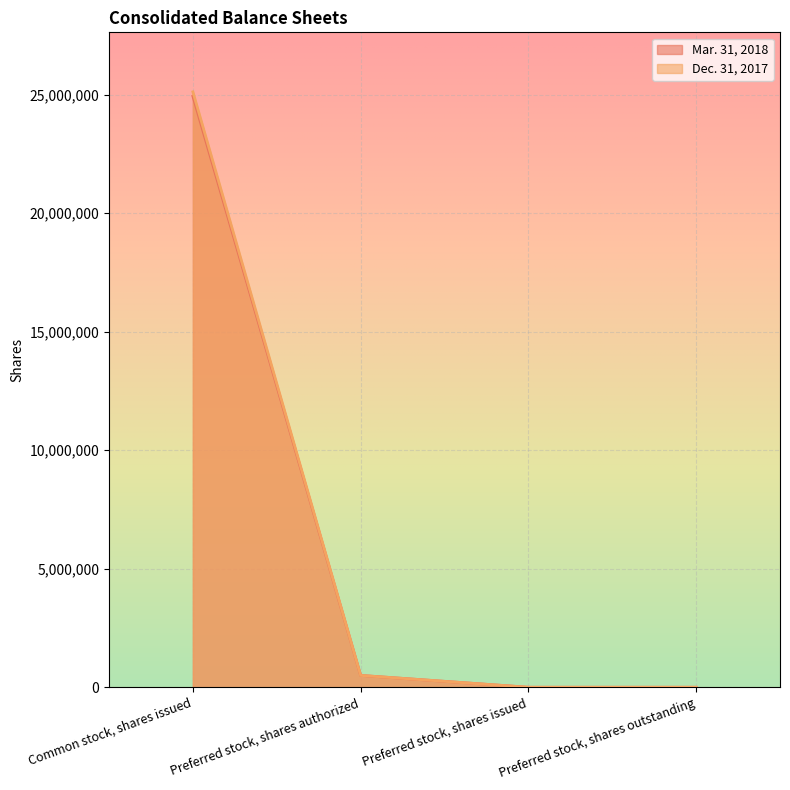

True or false: Mar. 31, 2018 and Dec. 31, 2017 intersect in this chart.

False